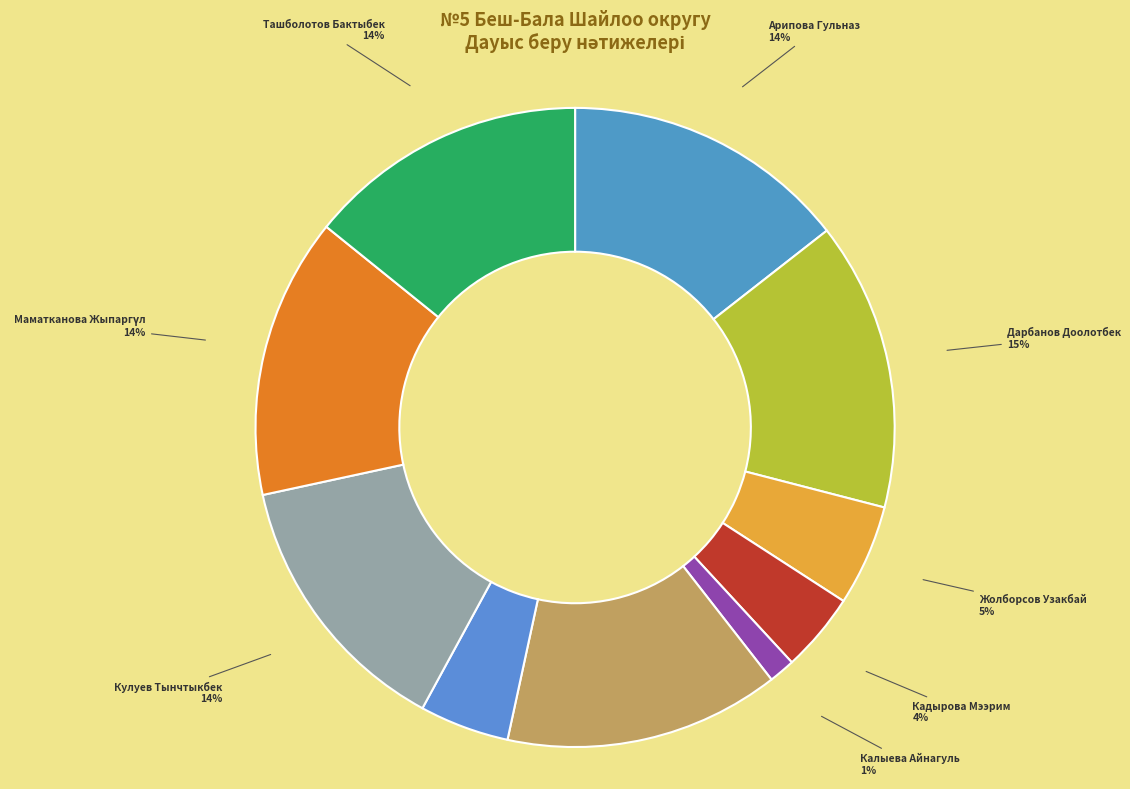

True or false: Караев Ыхтияр accounts for 5% of the total.

True